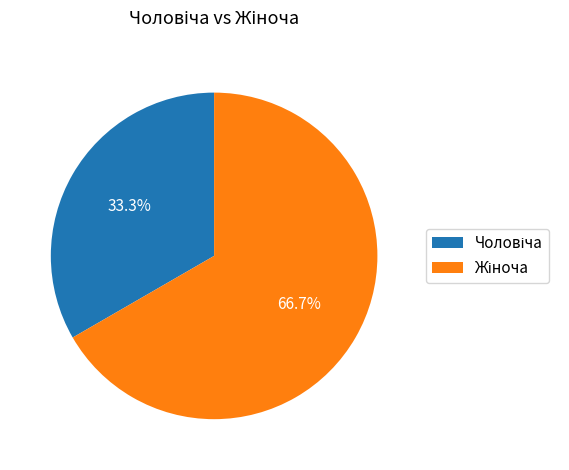

Is there a majority slice in this chart?

Yes